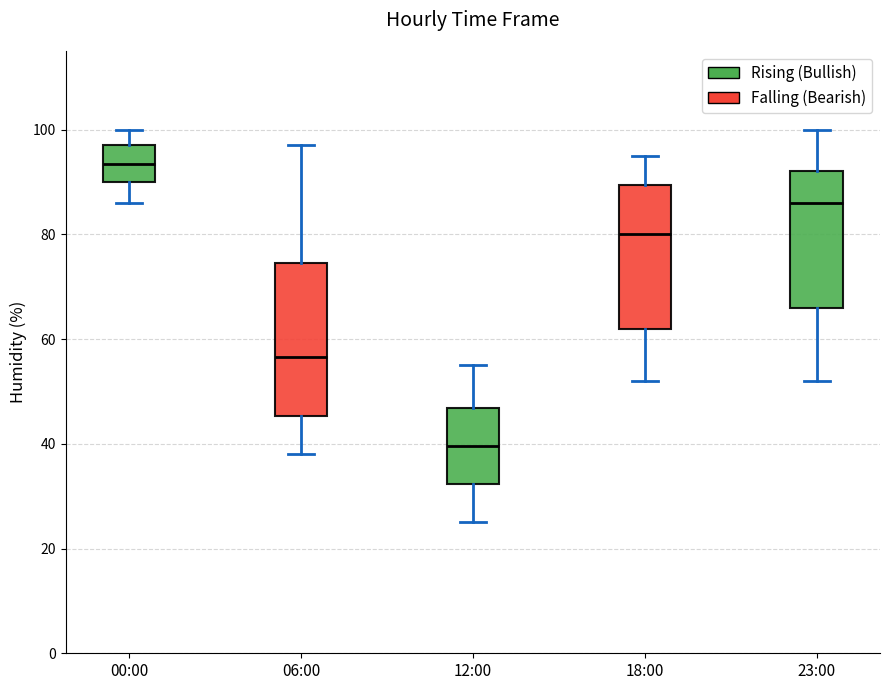

Which box has the highest median line?

00:00